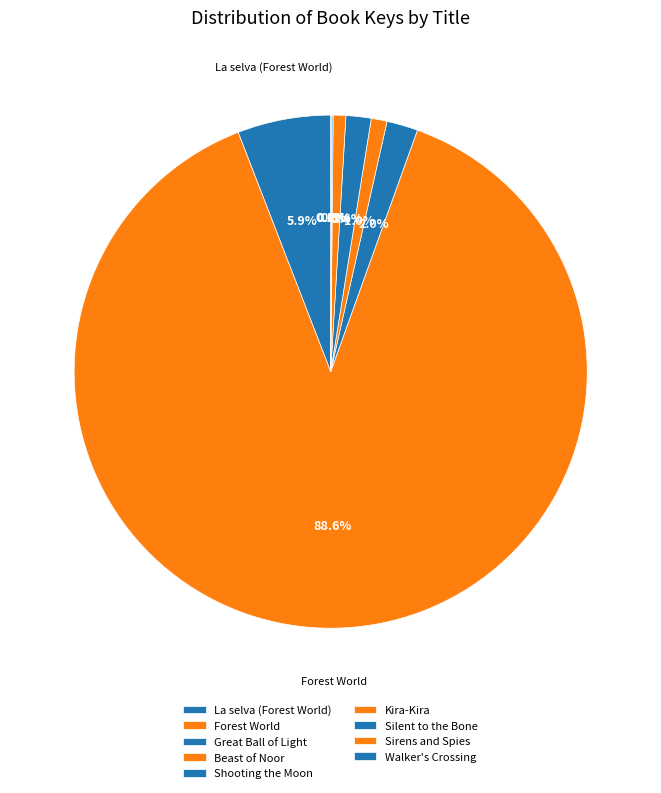

Does Forest World represent more than half of the total?

Yes